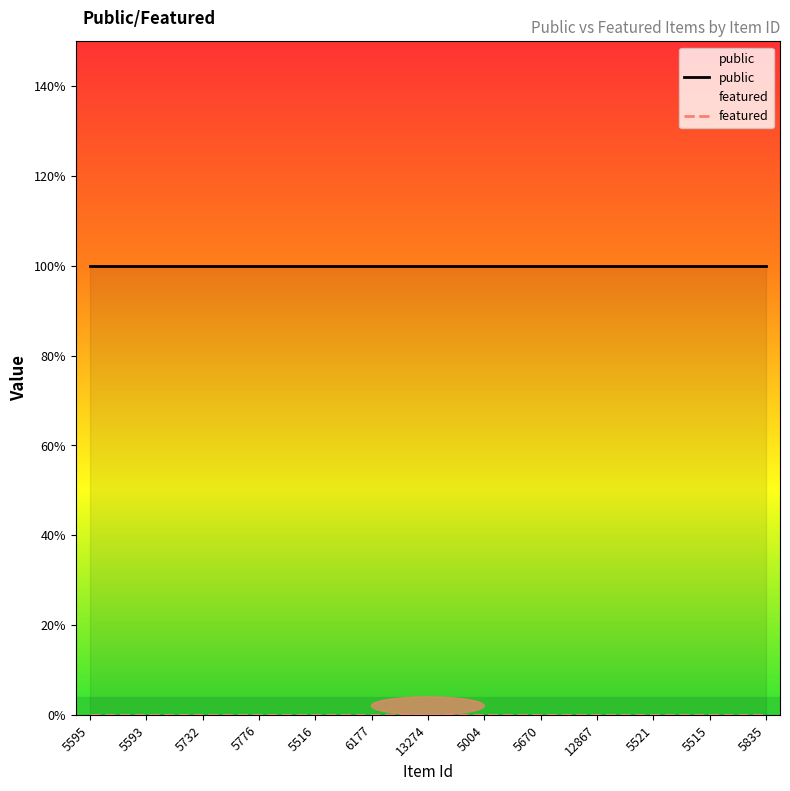

True or false: public and featured cross at least once.

False